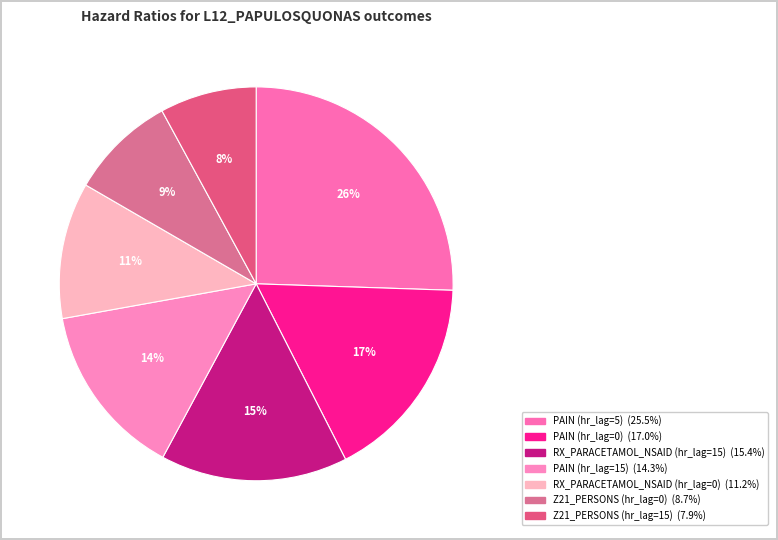

Combined, do Z21_PERSONS (hr_lag=15) and RX_PARACETAMOL_NSAID (hr_lag=0) account for over 50%?

No